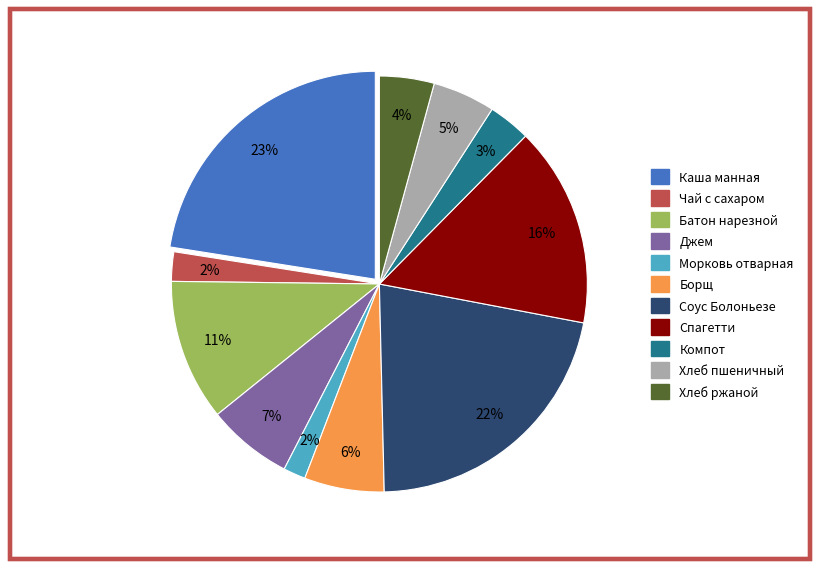

True or false: Батон нарезной accounts for 1% of the total.

False